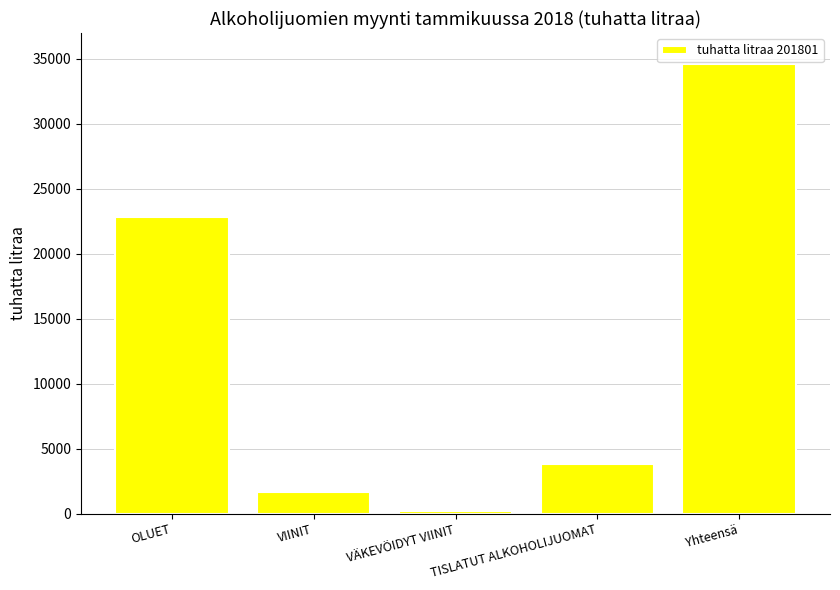

What is the change in value from OLUET to TISLATUT ALKOHOLIJUOMAT?

-19080